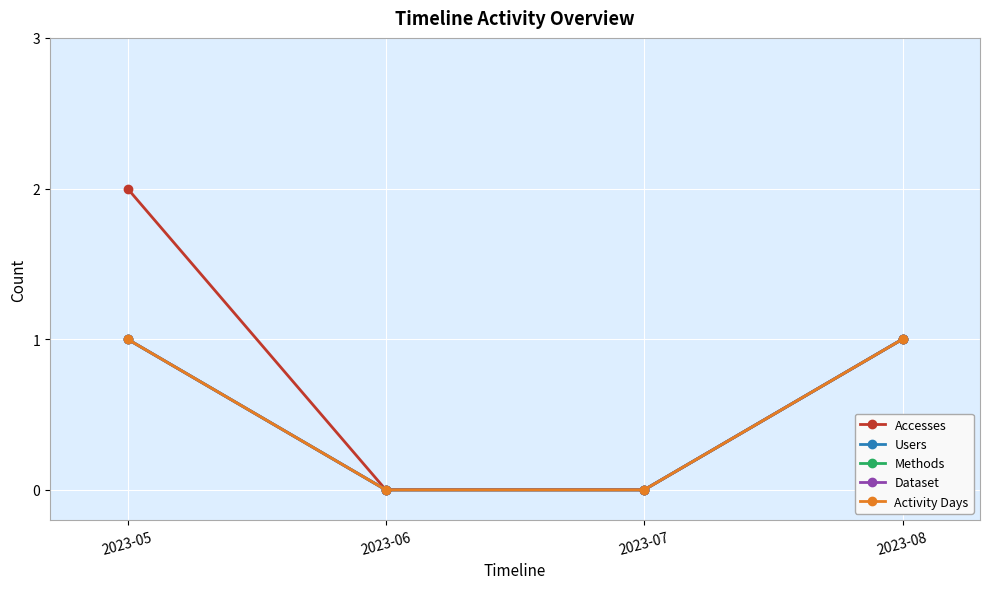

Rank the series at 2023-05 from lowest to highest value.

Users, Methods, Dataset, Activity Days, Accesses